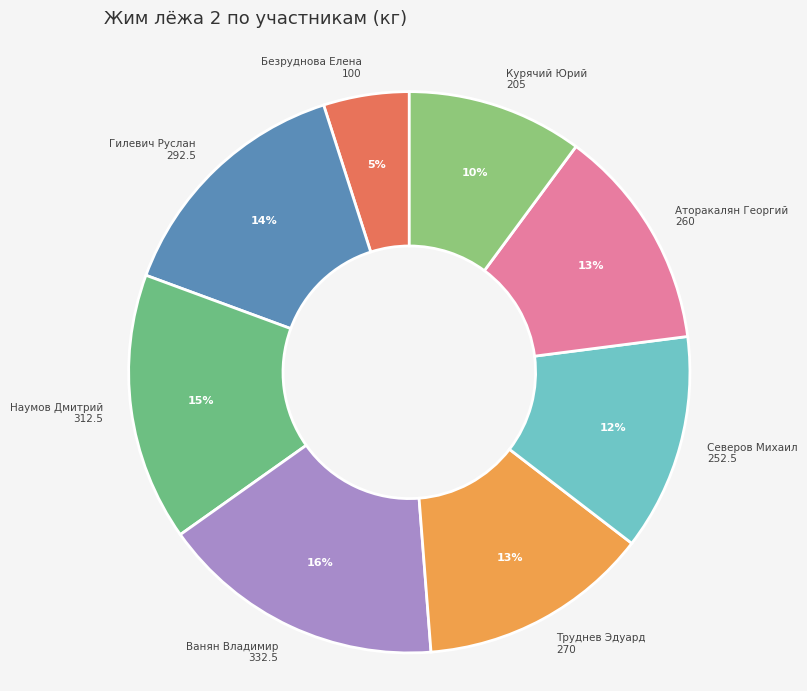

To the nearest percent, what percentage of the pie is Аторакалян Георгий 260?

13%